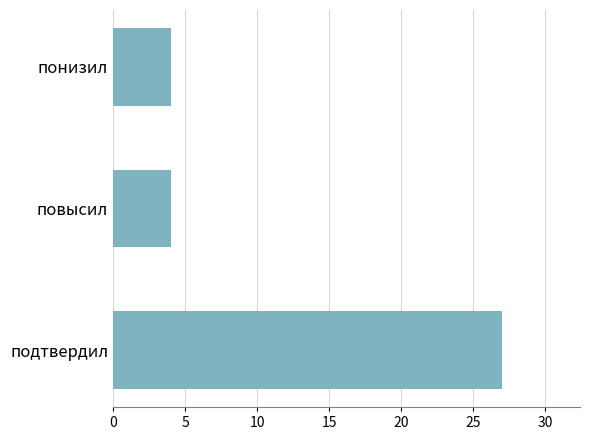

Read the value at повысил.

4